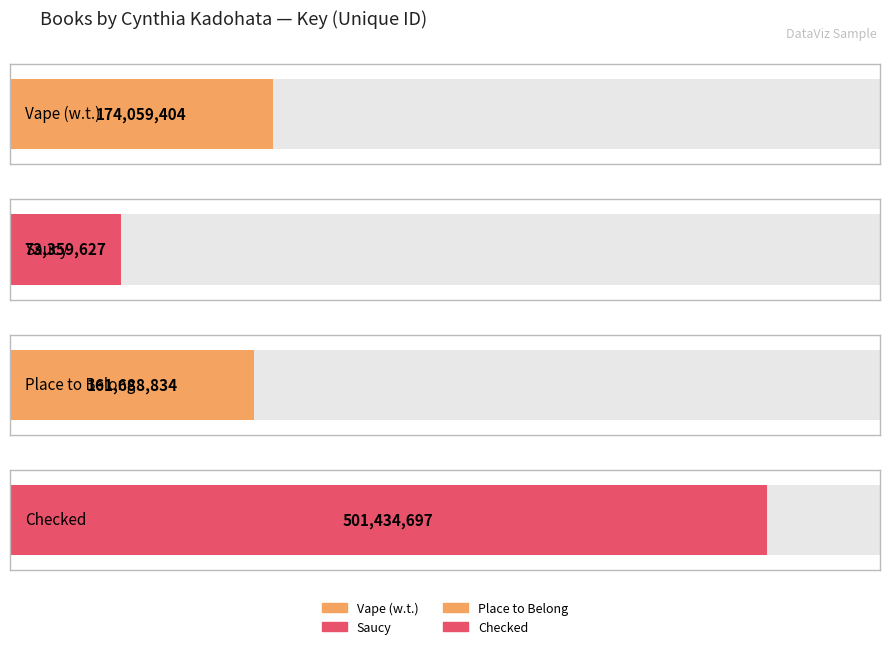

What is the label of the 4th bar from the right?

Vape (w.t.)